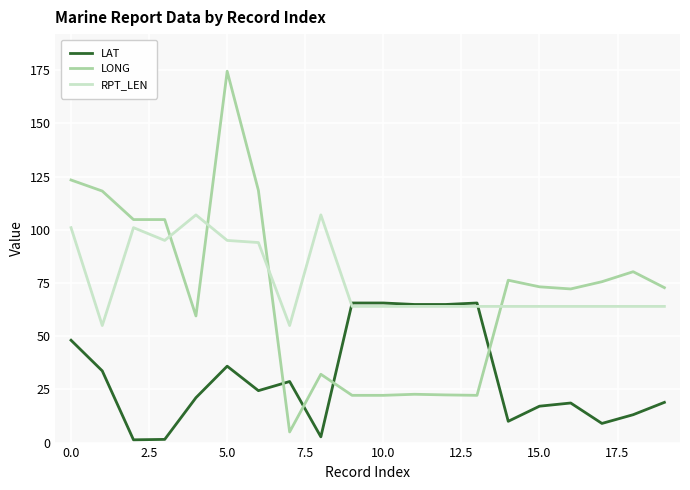

What is the minimum value shown in the chart?

1.3